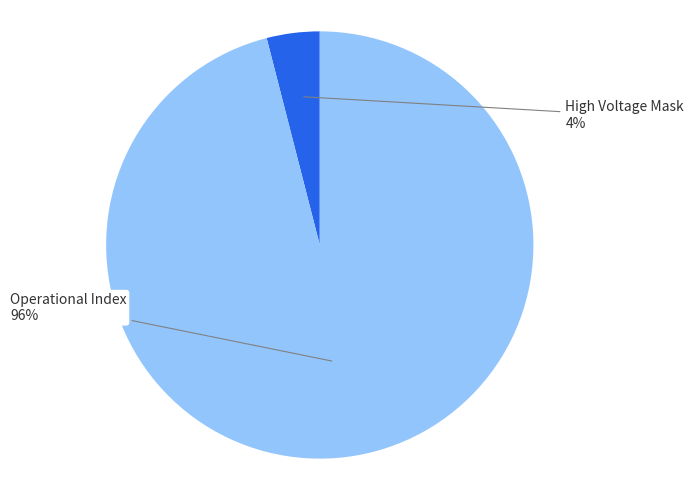

Does any single category account for the majority?

Yes